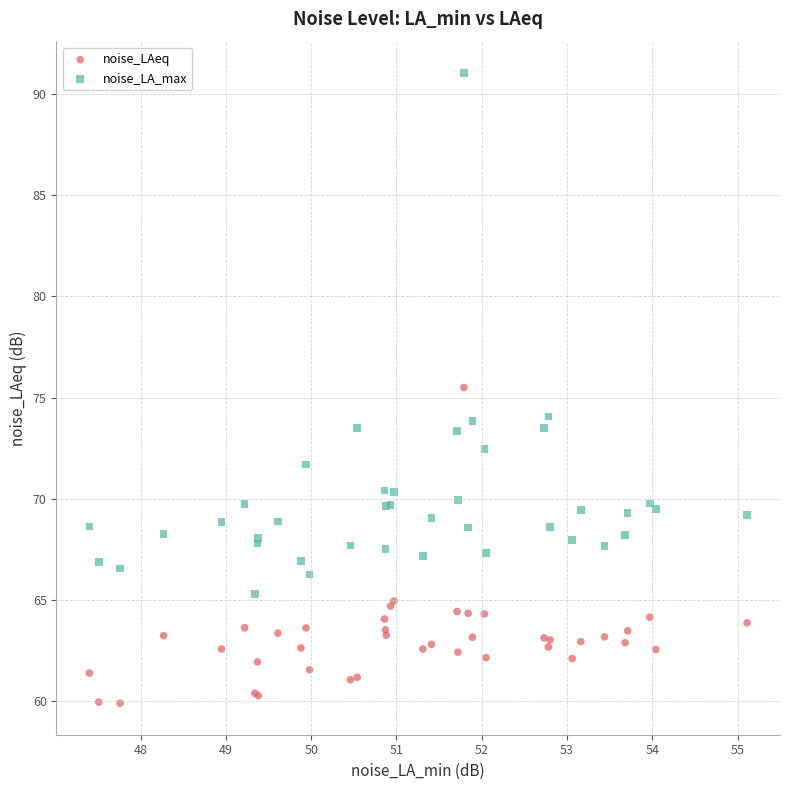

Across all series, what Y value is closest to 75?

75.5